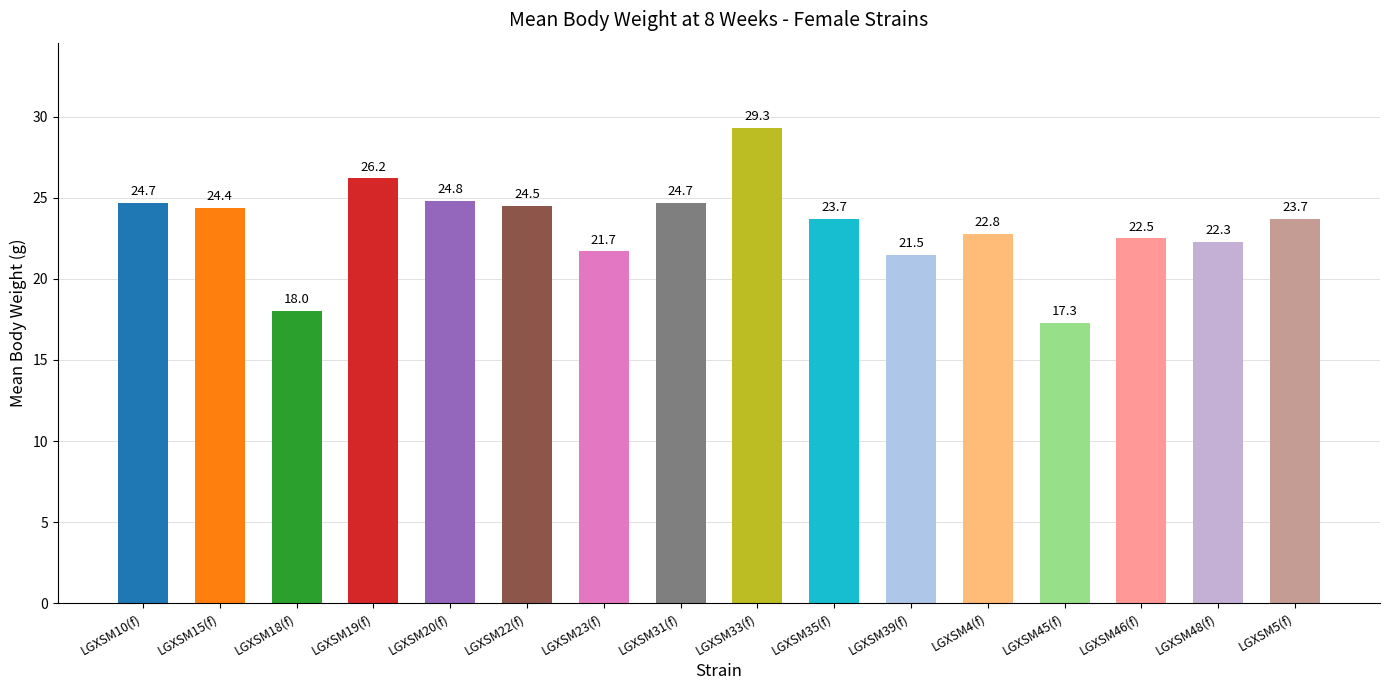

How many bars are there in total?

16